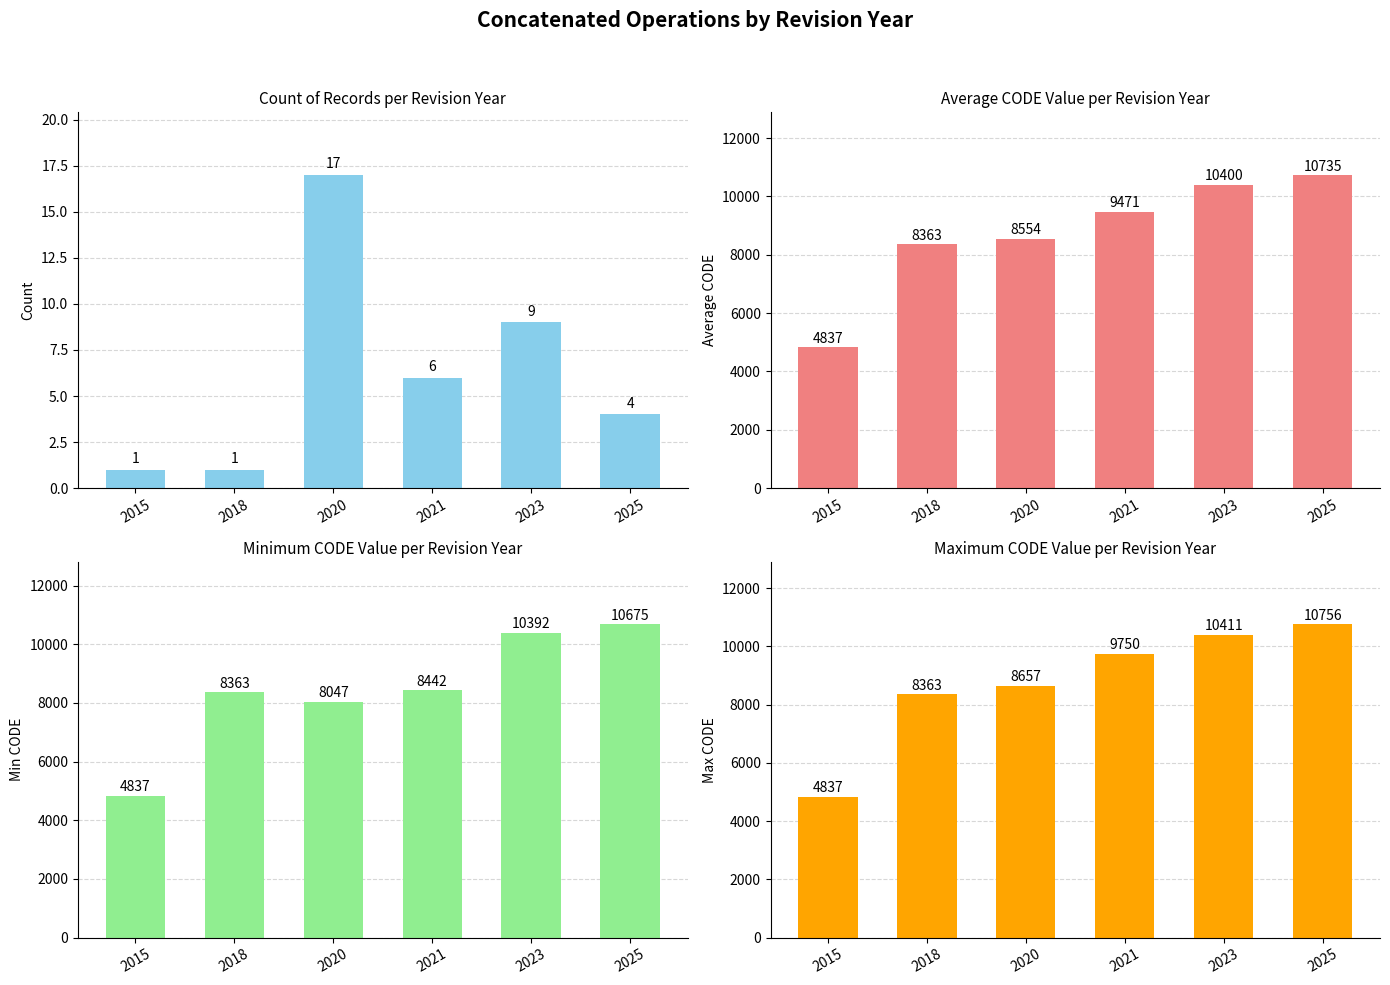

Where is Average CODE nearest to the value 7786?

2018